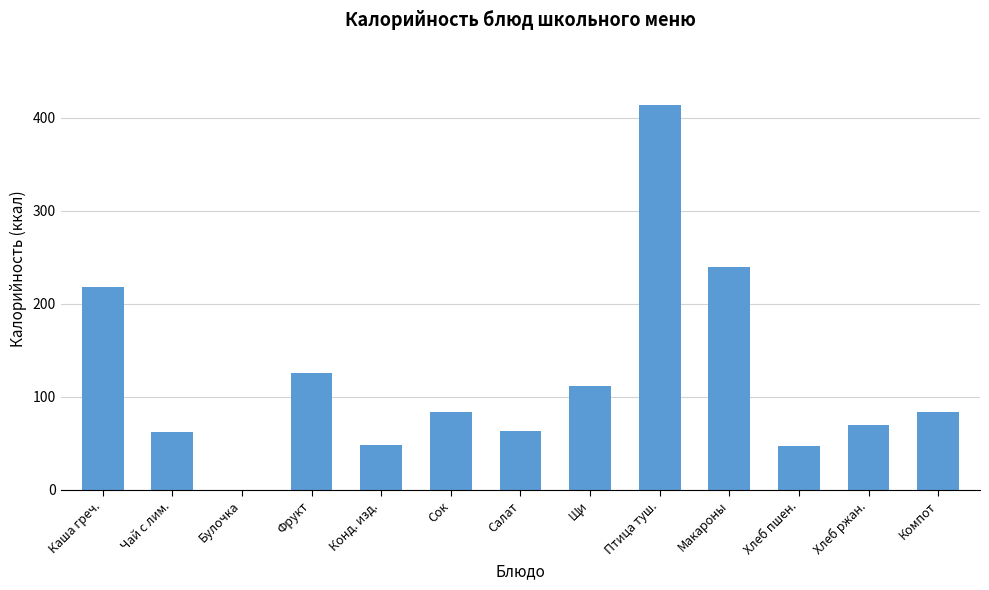

Which has a higher value, Чай с лим. or Макароны?

Макароны